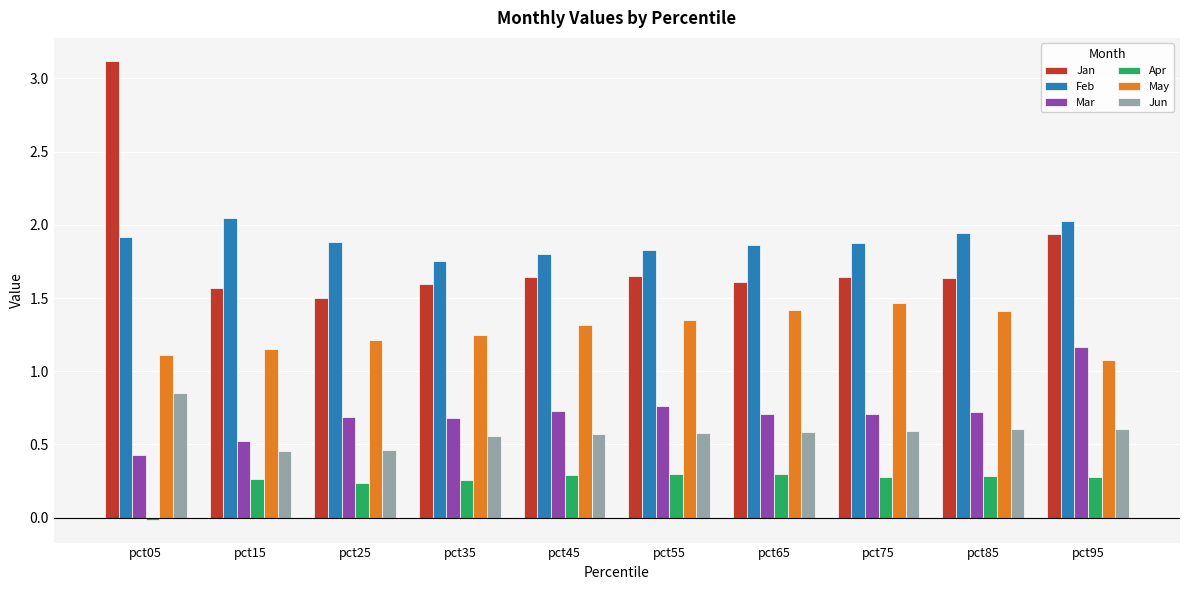

What is the average value of the Mar series?

0.7